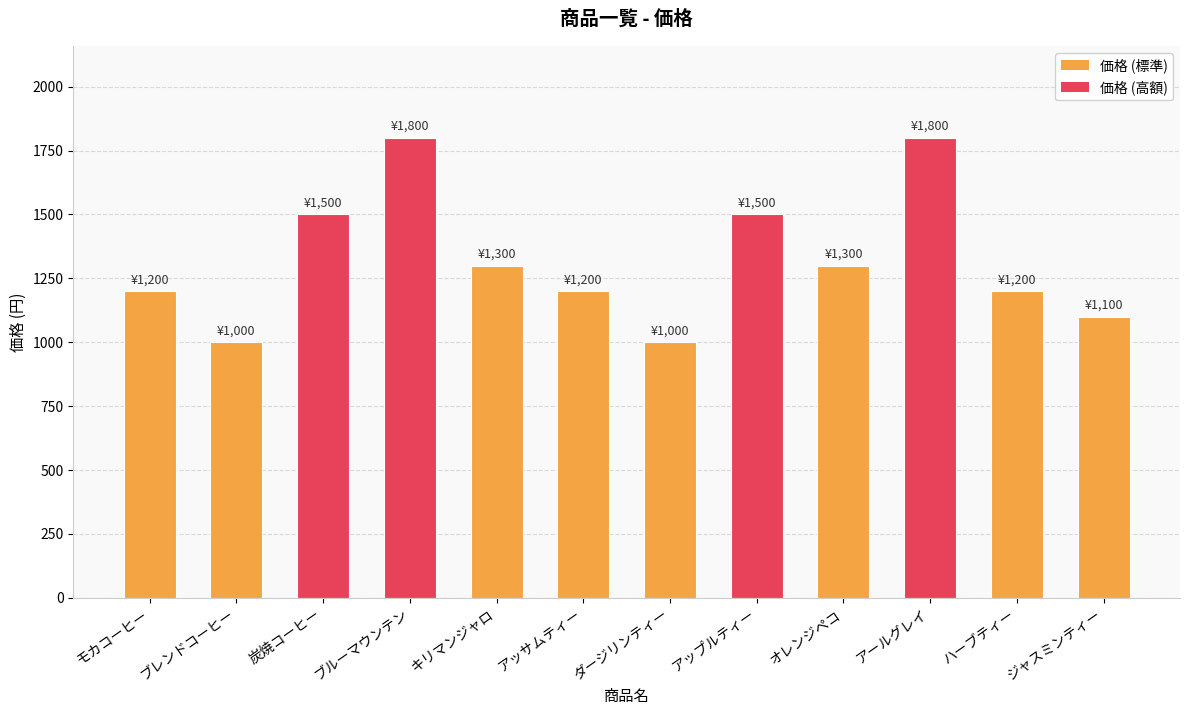

What is the difference between the maximum and minimum values?

800